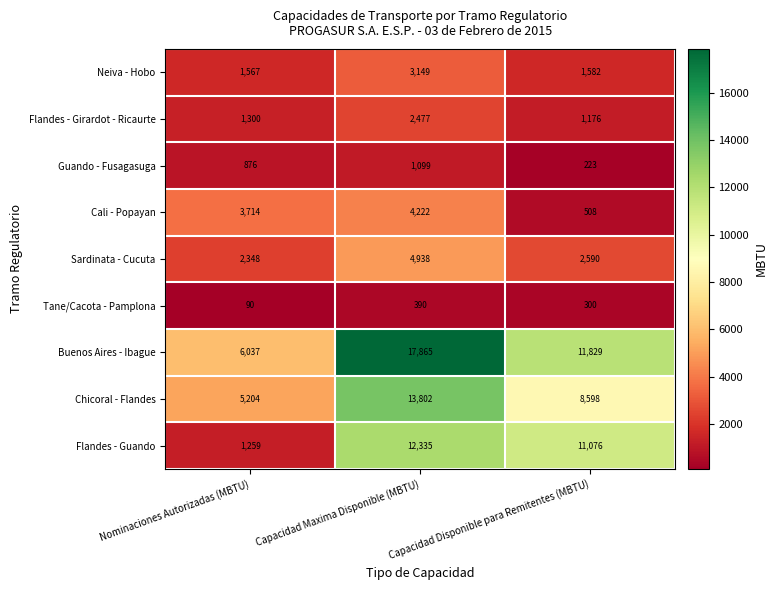

Is the value of Buenos Aires - Ibague at Nominaciones Autorizadas (MBTU) greater than the value of Guando - Fusagasuga at Capacidad Disponible para Remitentes (MBTU)?

Yes